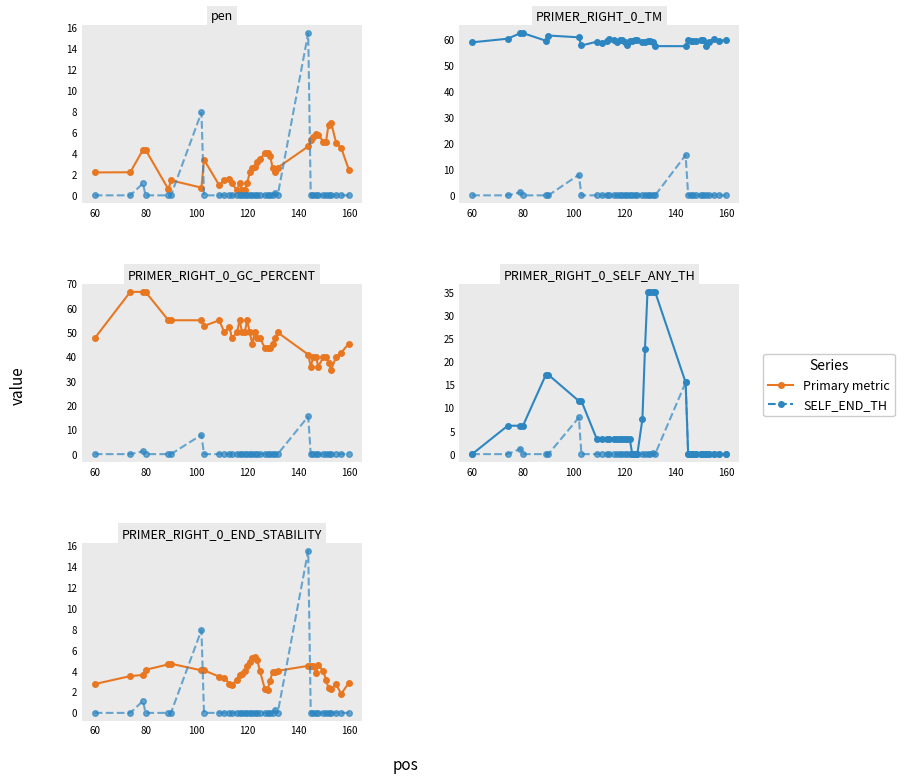

How many times do pen and PRIMER_RIGHT_0_SELF_END_TH cross each other?

4